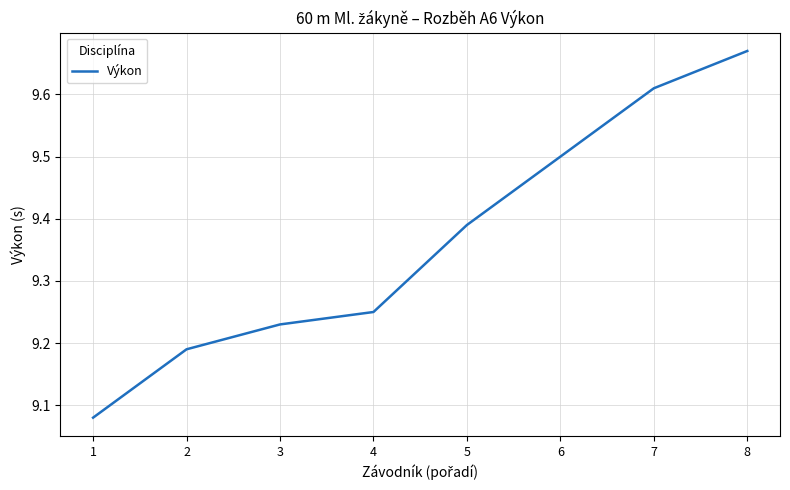

Count the number of data series in this chart.

1